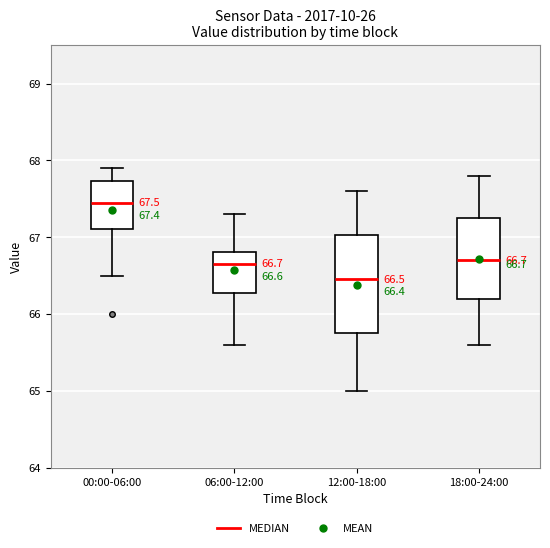

Which box is the tallest, from its lower edge to its upper edge?

12:00-18:00